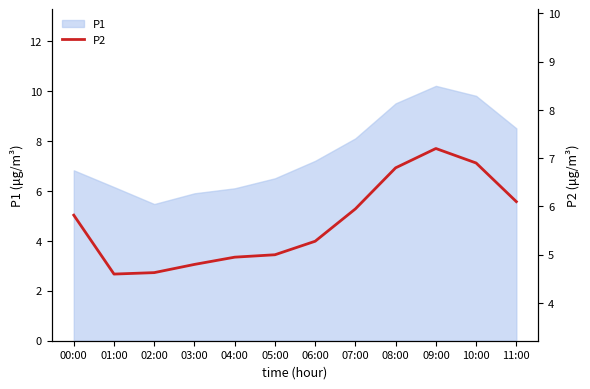

Reading right to left, list all the values displayed in this chart.

6.1	6.9	7.2	6.8	6.0	5.3	5.0	5.0	4.8	4.6	4.6	5.8